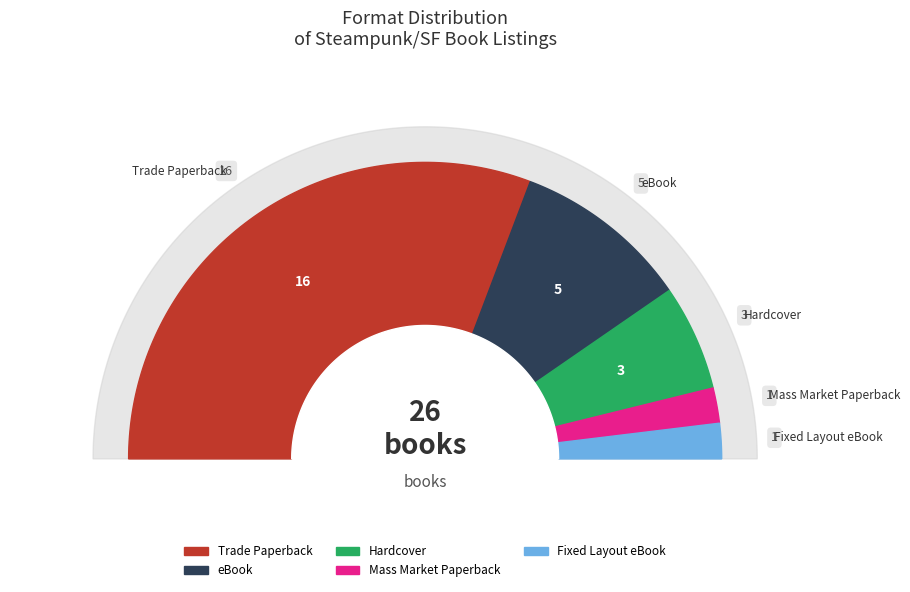

Which category has the smallest portion of the pie?

Mass Market Paperback